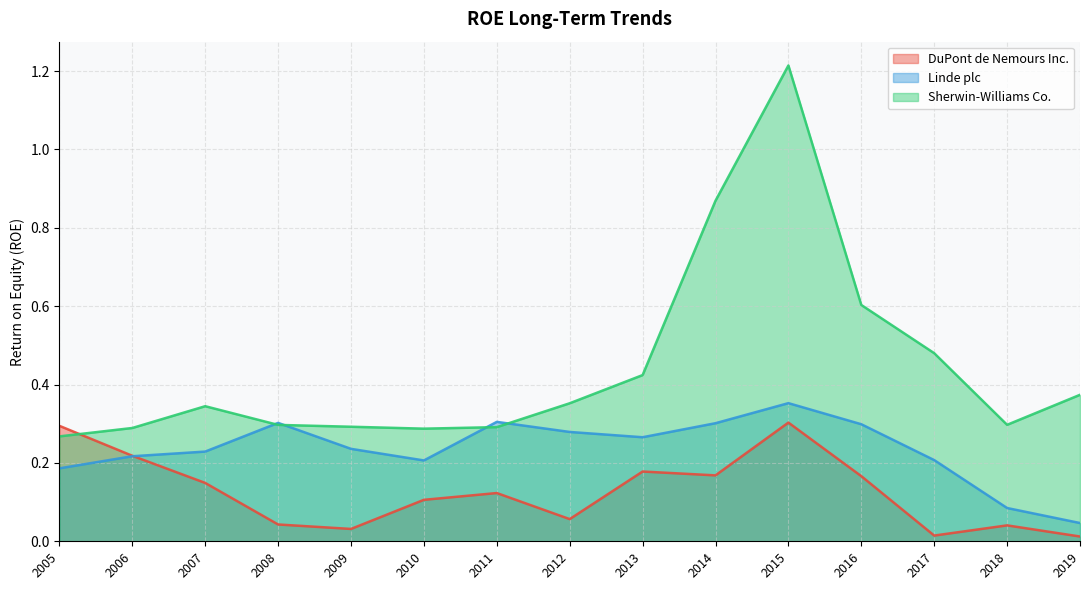

List the series in order of their peak value, lowest first.

DuPont de Nemours Inc., Linde plc, Sherwin-Williams Co.